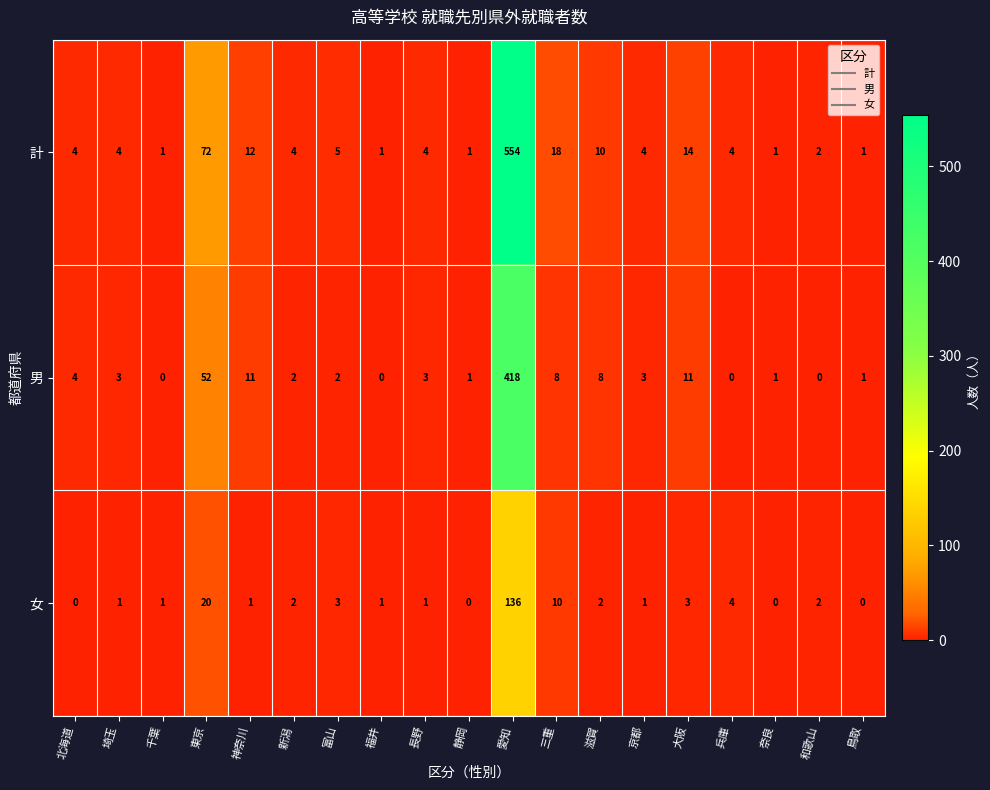

Is it true that 女 equals -44 at 鳥取?

False